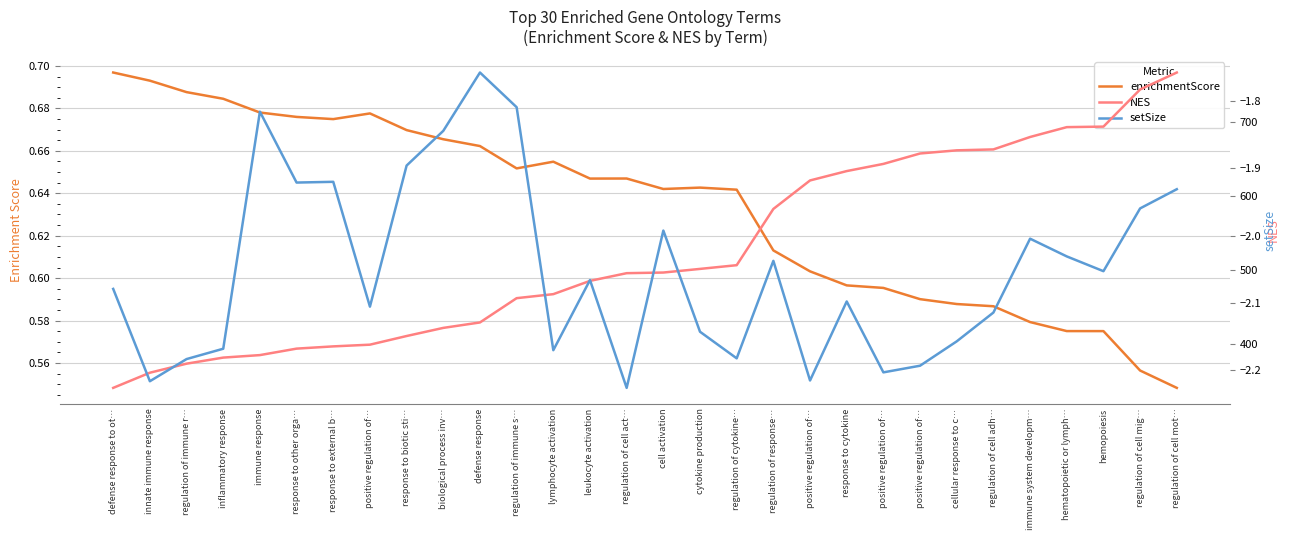

Is it true that NES equals -0.8 at regulation of immune s…?

False